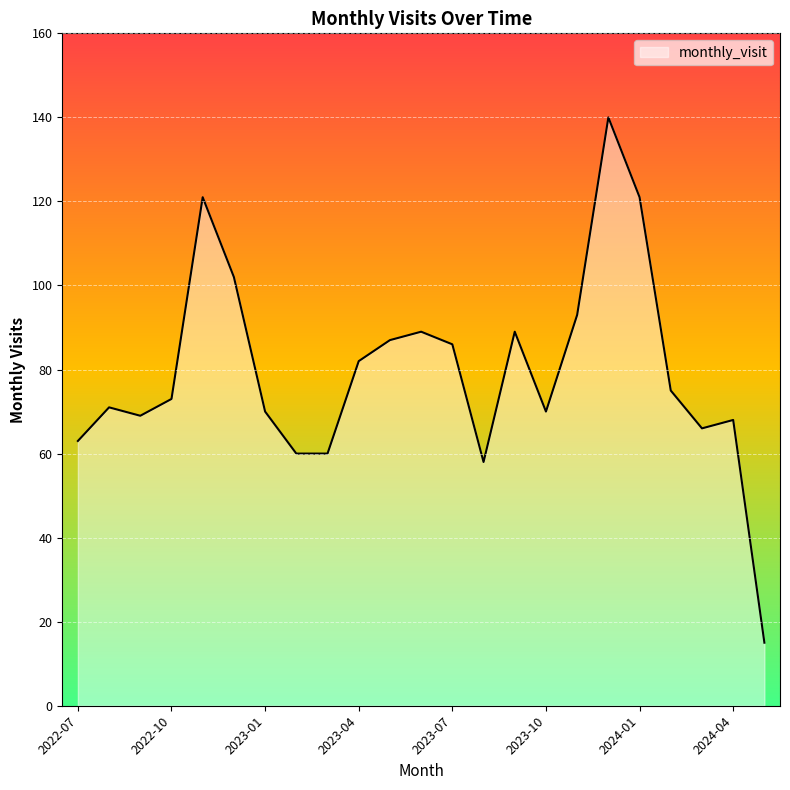

Reading left to right, extract all data points from this chart.

63	71	69	73	121	102	70	60	60	82	87	89	86	58	89	70	93	140	121	75	66	68	15